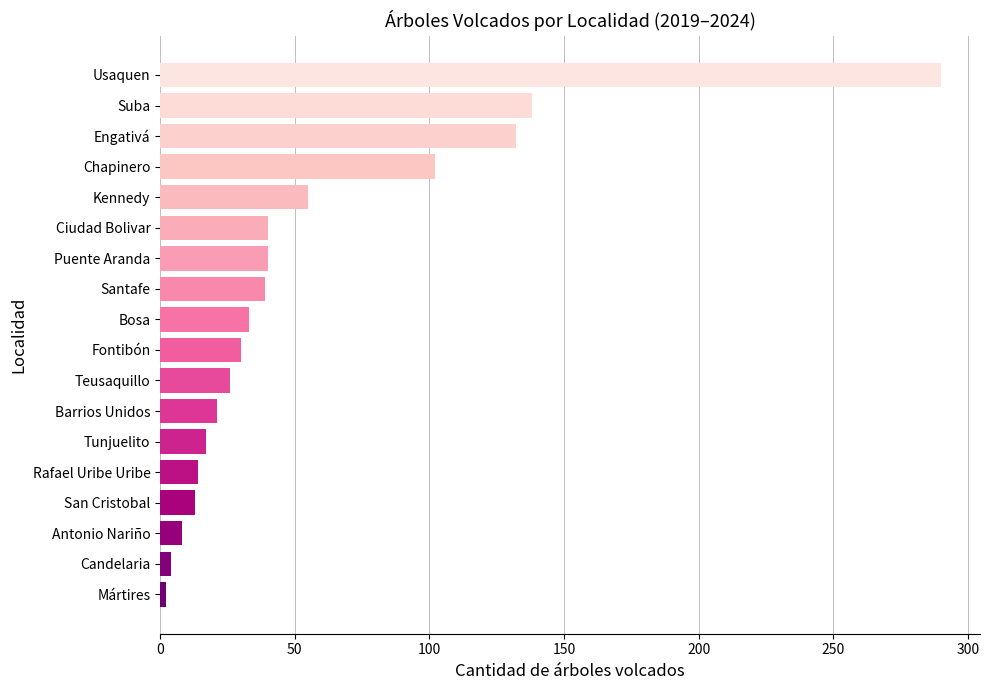

Is it true that the value at Kennedy is 55?

True